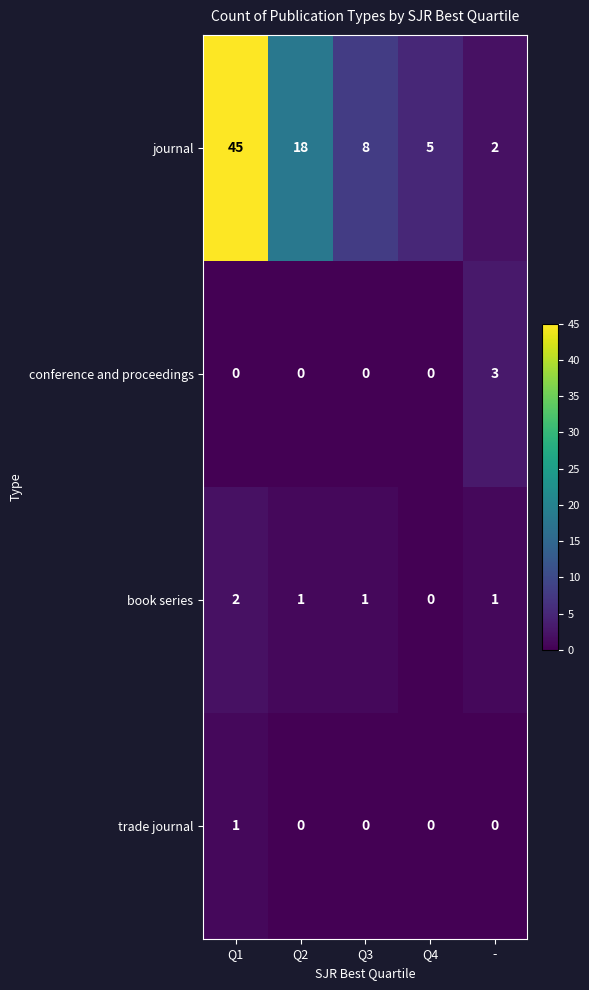

Which series changed the most between Q1 and Q3?

journal